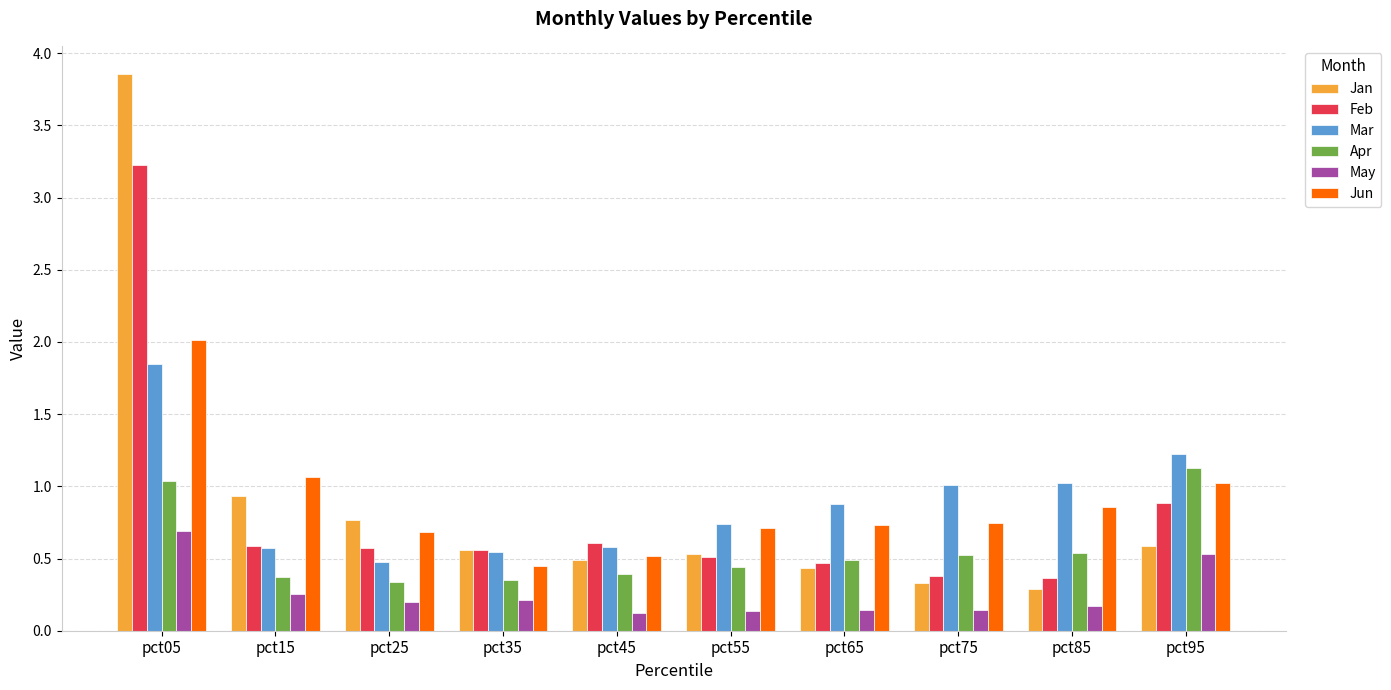

Rank the series at pct75 from lowest to highest value.

May, Jan, Feb, Apr, Jun, Mar